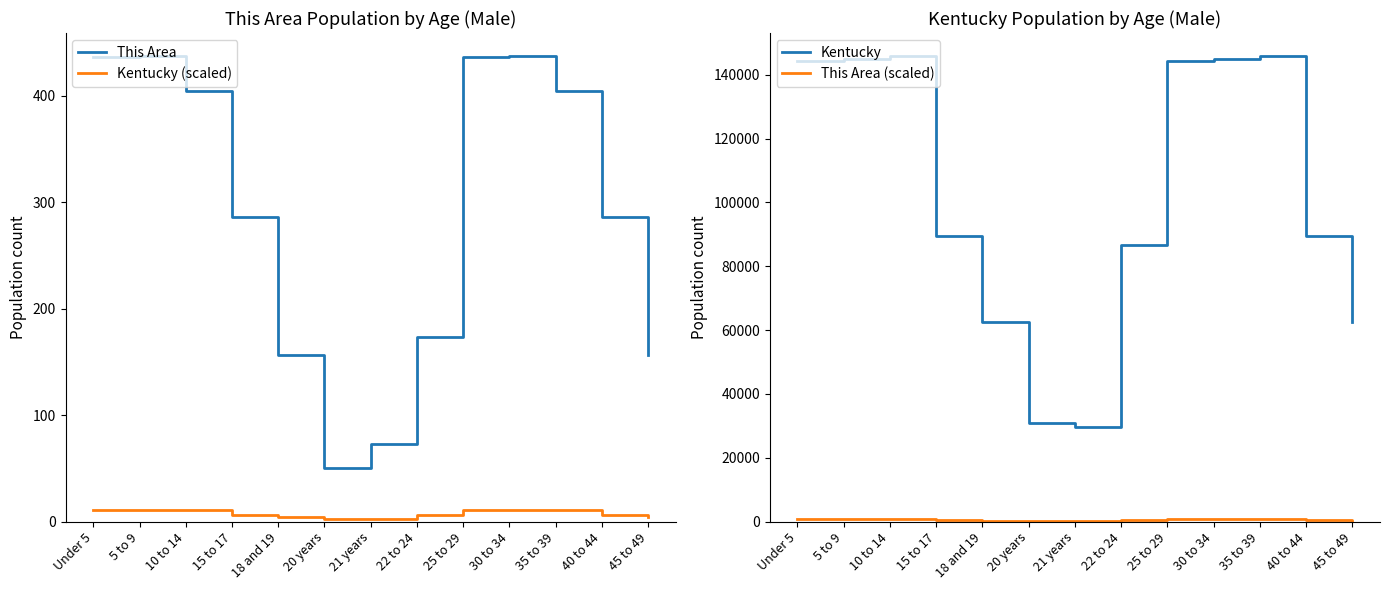

What is the sum of all Kentucky (scaled) values?

99.1